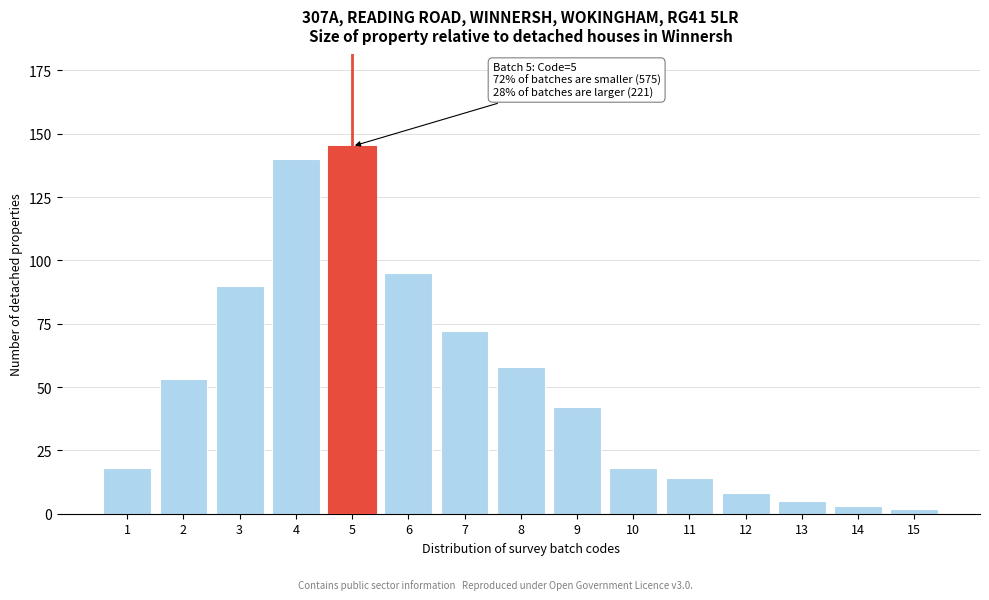

Reading left to right, what are all the values shown in this chart?

18	53	90	140	145	95	72	58	42	18	14	8	5	3	2